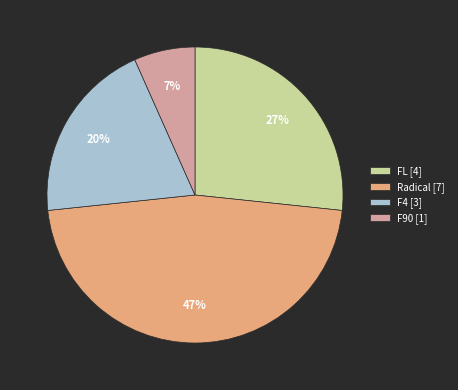

To the nearest percent, what is the difference between the F90 and Radical slice percentages?

40%